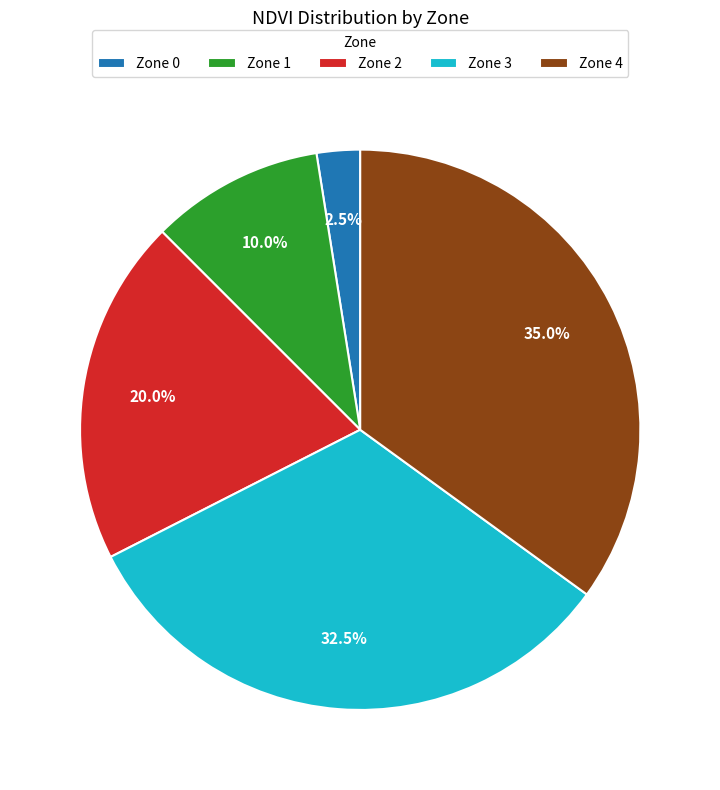

How many segments does this pie chart have?

5